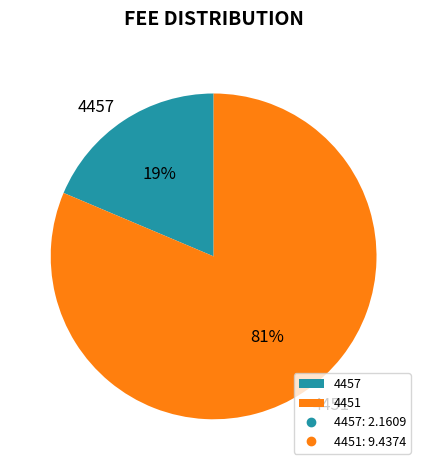

Is the sum of 4451 and 4457 greater than half?

Yes